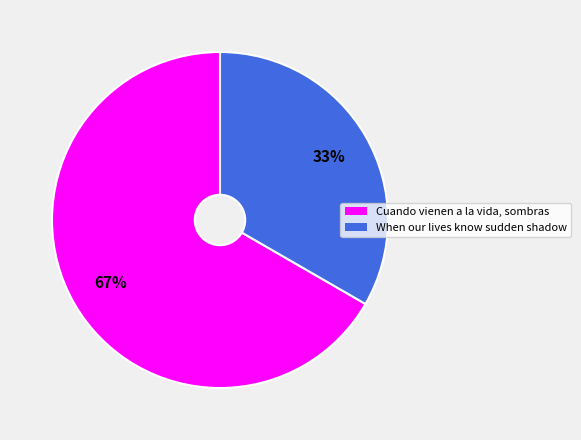

What percentage is the When our lives know sudden shadow slice, to the nearest percent?

33%